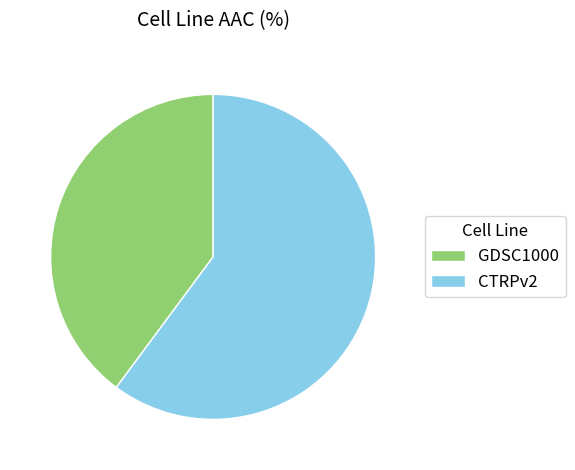

Does GDSC1000 represent more than half of the total?

No